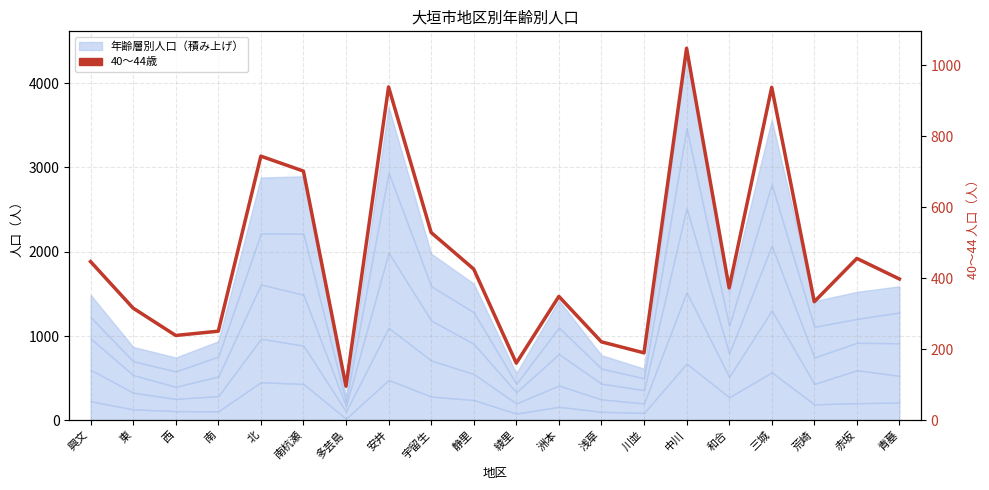

Where is the first local maximum?

北